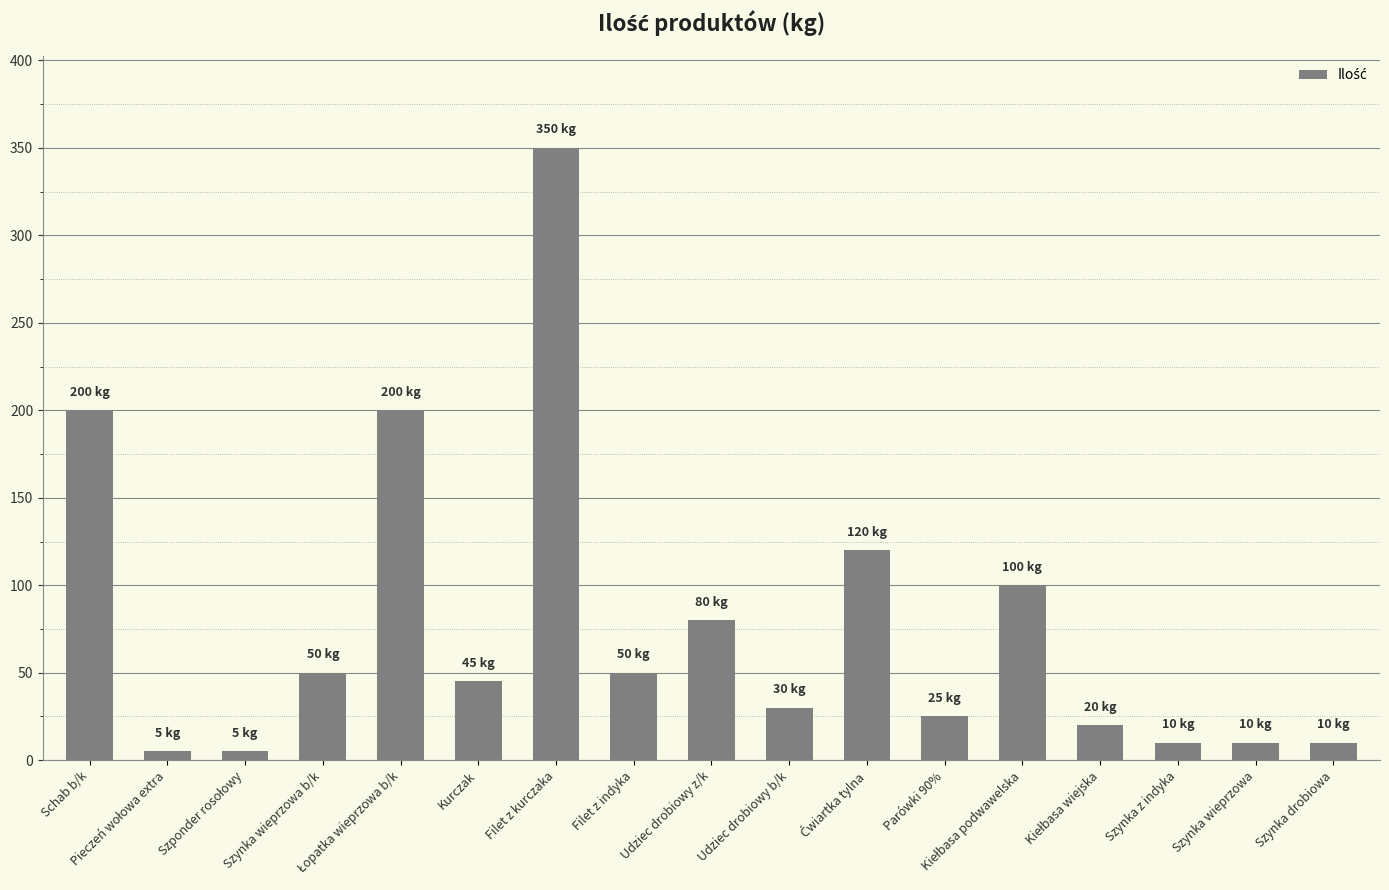

What is the sum of all values?

1310